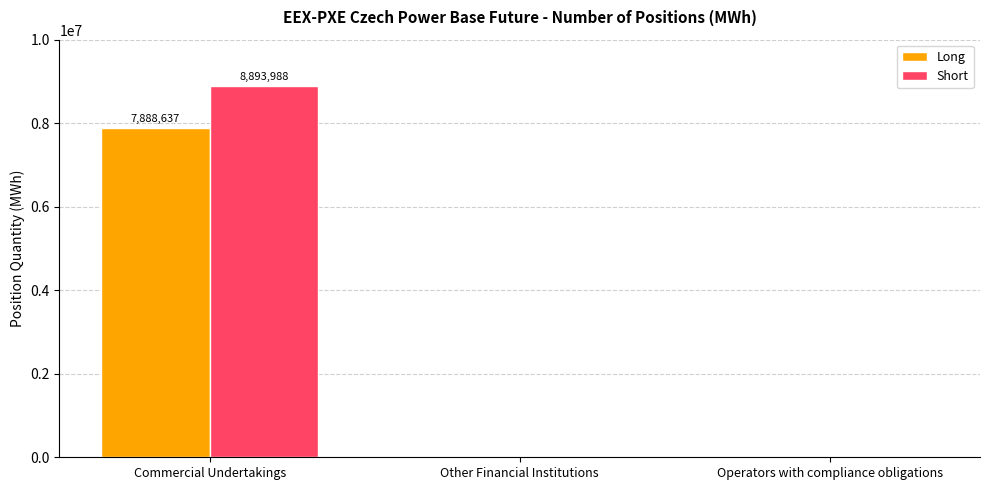

Does the chart contain stacked bars?

No